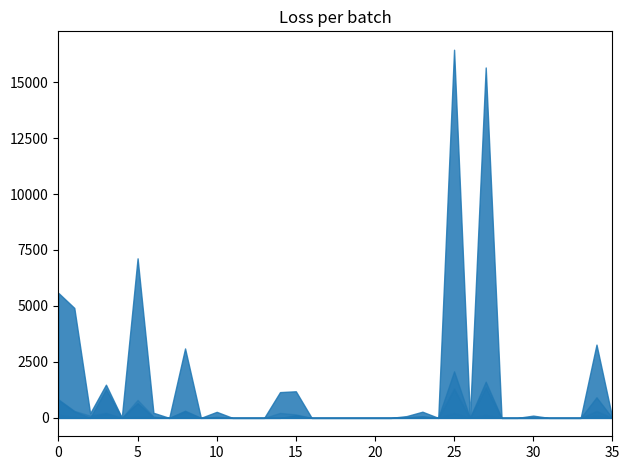

True or false: Outstanding Amount and Disbursement Amount intersect in this chart.

False